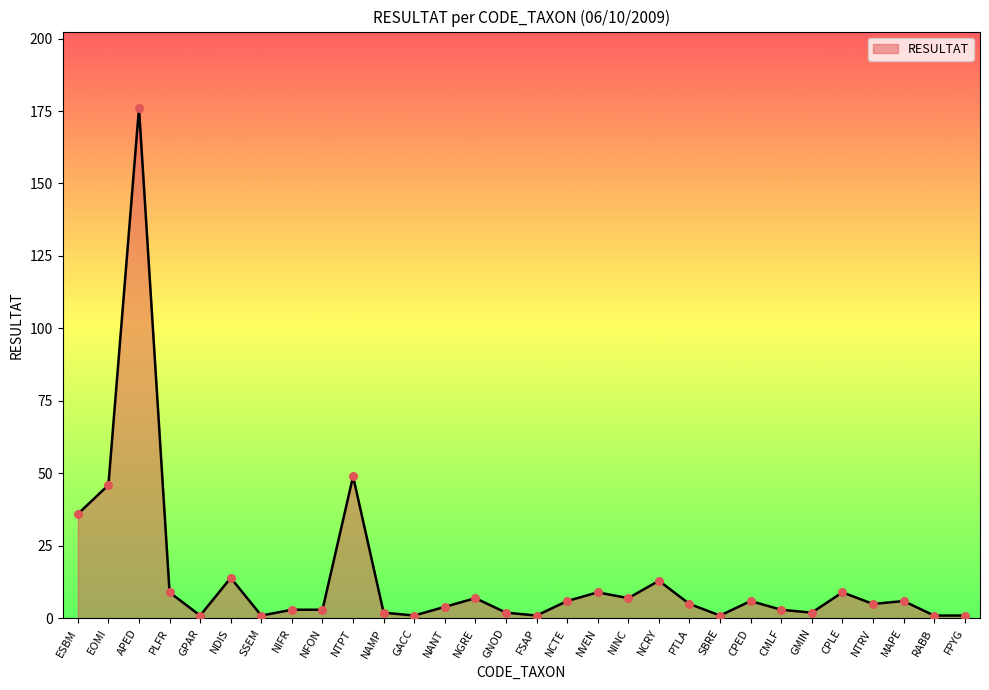

What is the change in value from NCRY to MAPE?

-7